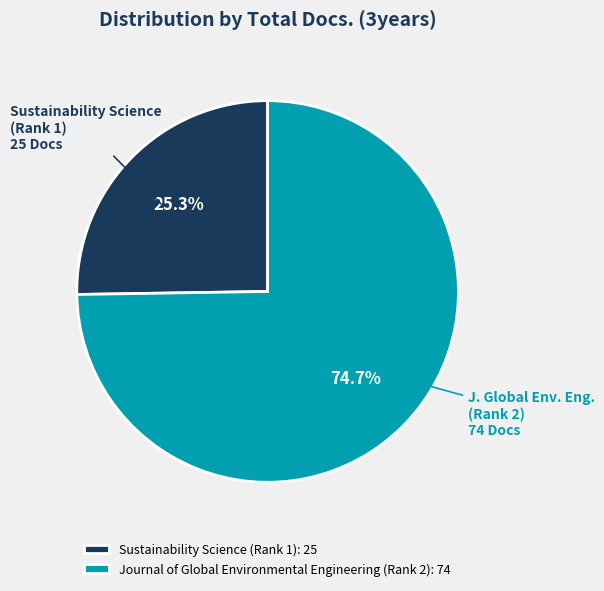

The Journal of Global Environmental Engineering (Rank 2) slice represents 69% of the pie. True or false?

False